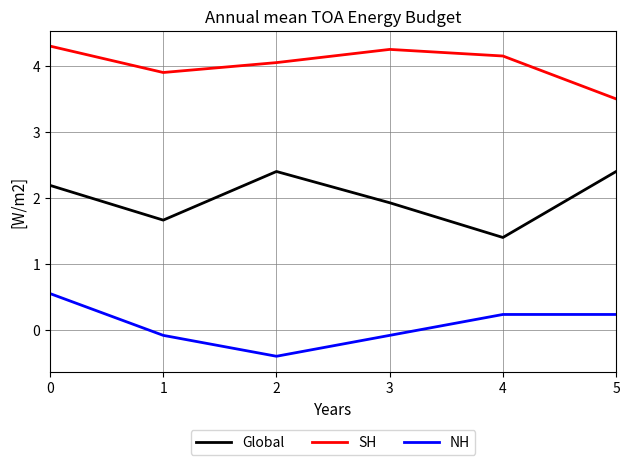

True or false: Global has a value of 1.4 at 5.

False